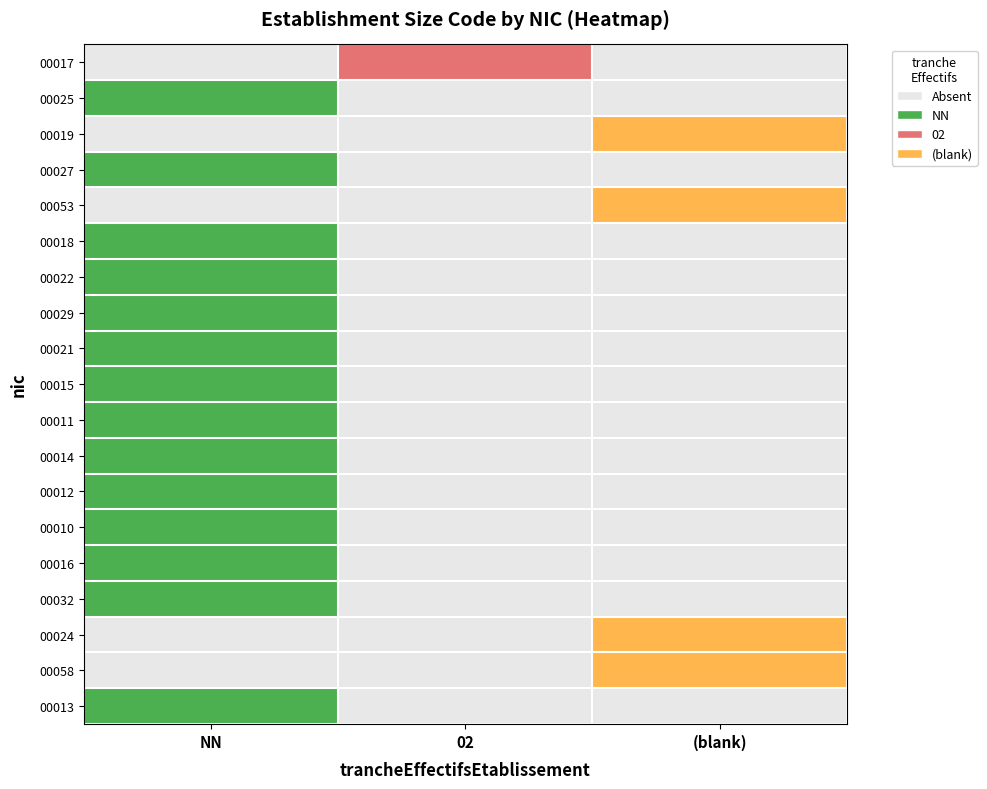

What is the total value across all series at NN?

14